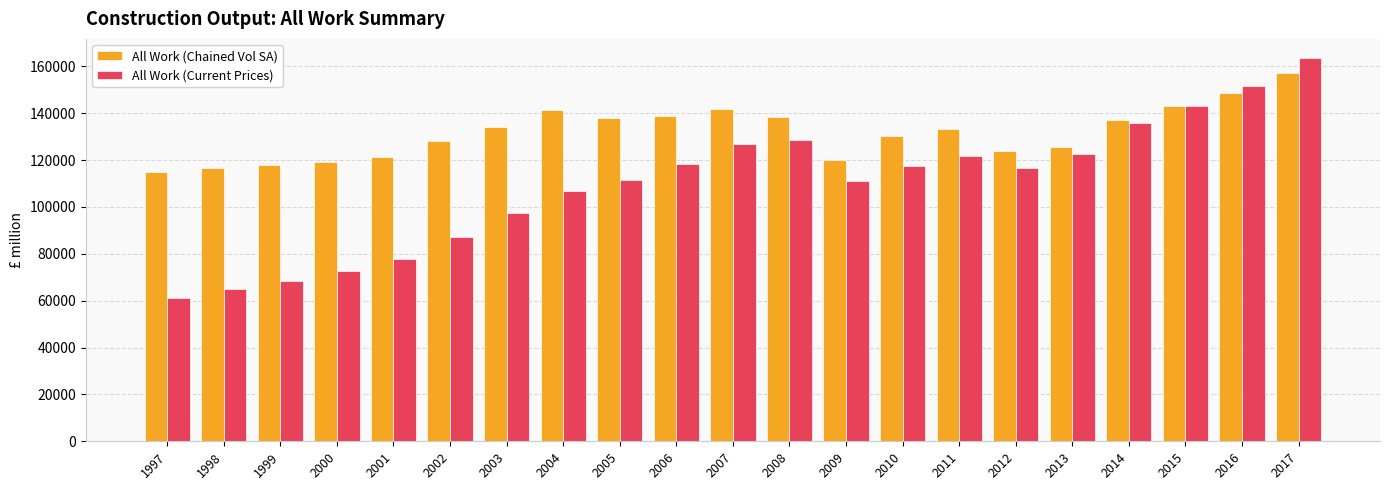

List the series in order of their overall mean, lowest first.

All Work (Current Prices), All Work (Chained Vol SA)